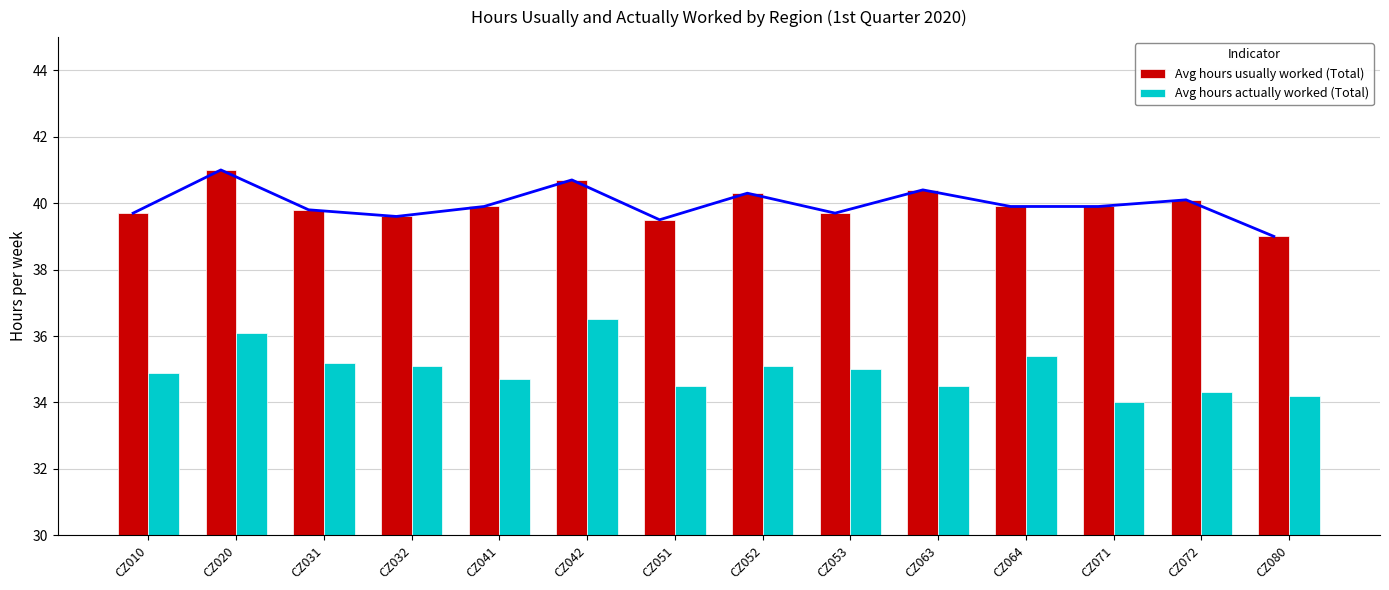

True or false: Avg hours usually worked (Total) has a value of 41.0 at CZ020.

True